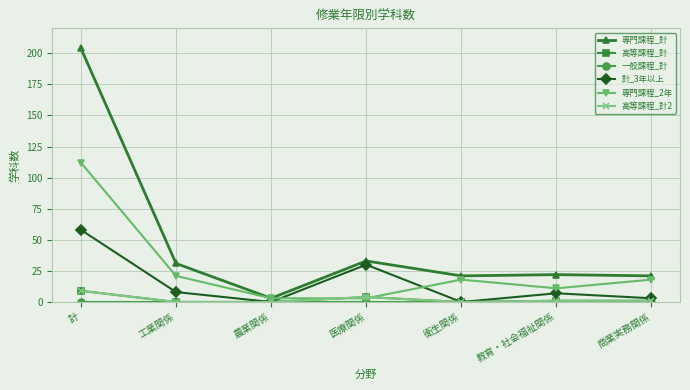

At which label is 計_3年以上 closest to 29?

医療関係